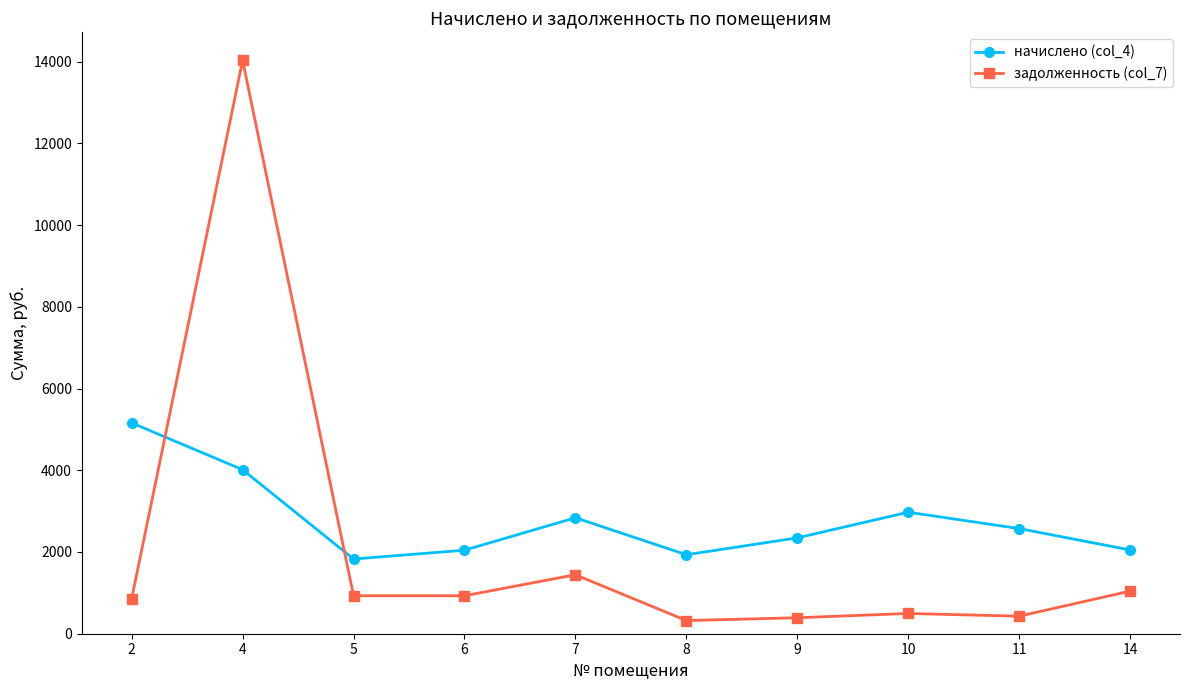

What is the difference between the maximum and minimum values in the начислено (col_4) series?

3330.4